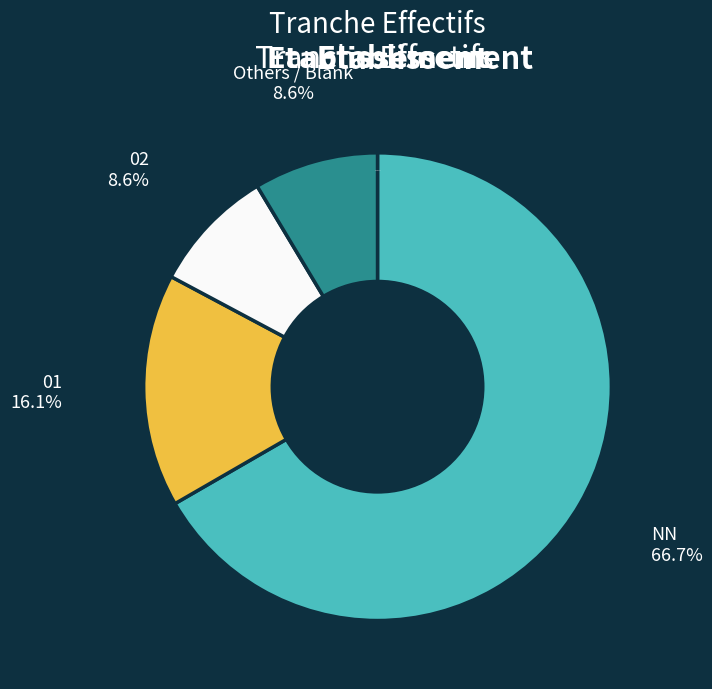

How many segments does this pie chart have?

4